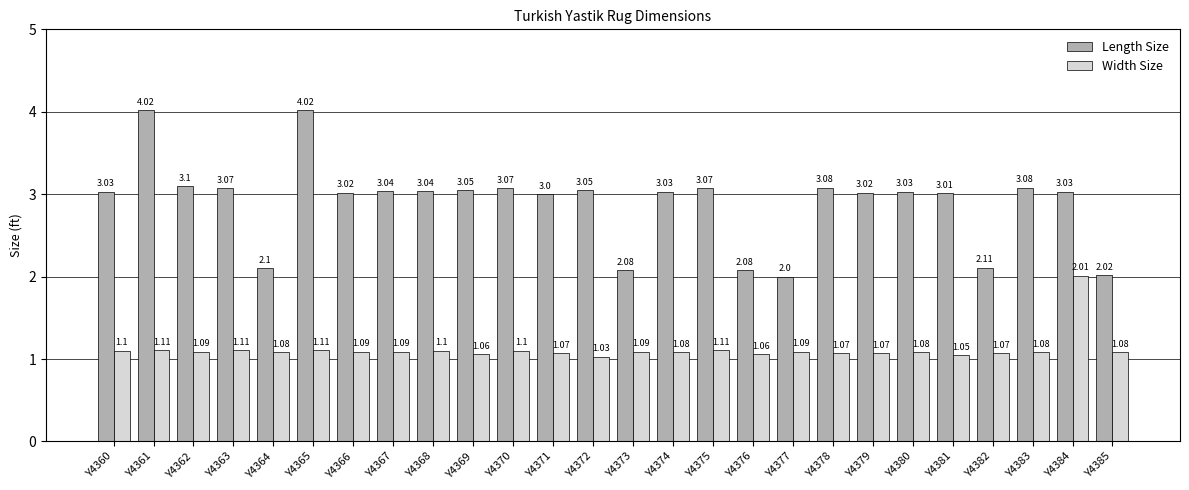

At which label is Width Size closest to 1?

Y4372